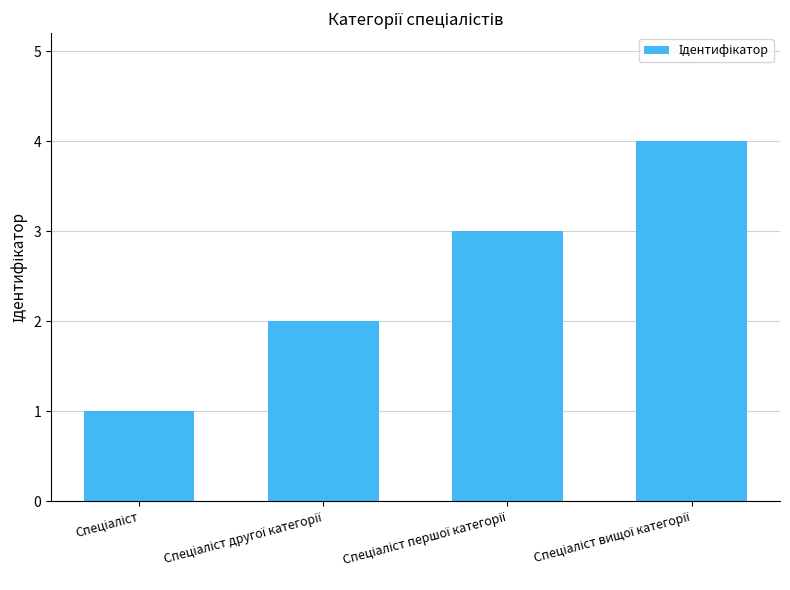

What is the maximum value shown in the chart?

4